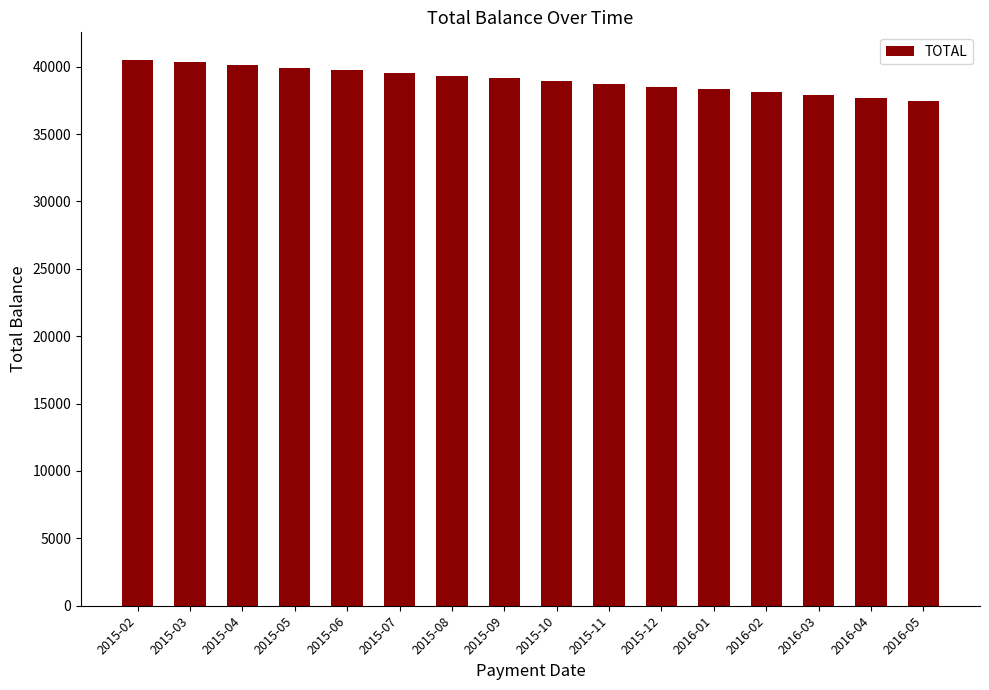

What is the smallest value displayed?

37471.2